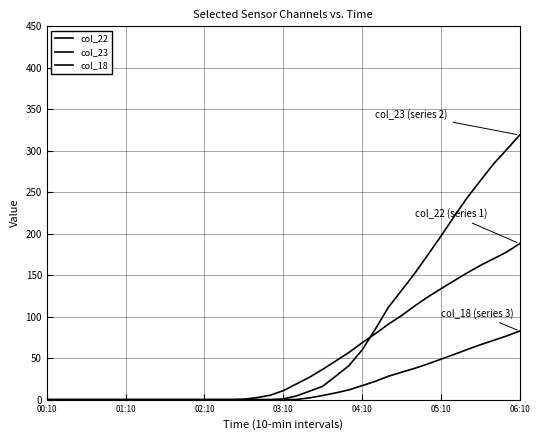

Which series has the widest spread of values?

col_23